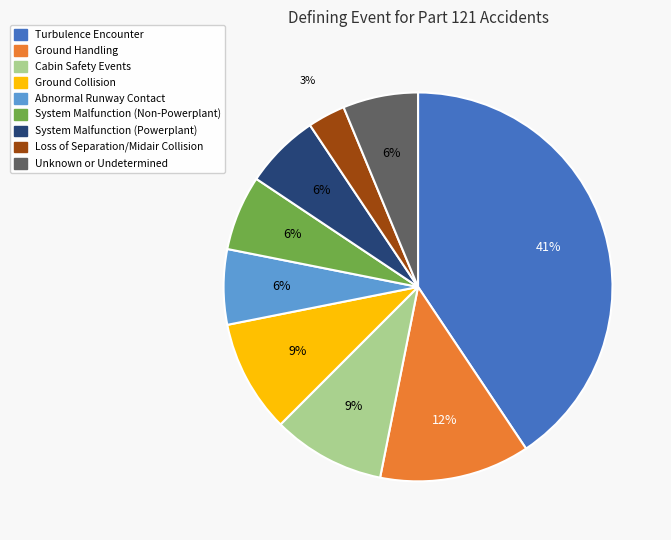

How many segments does this pie chart have?

9